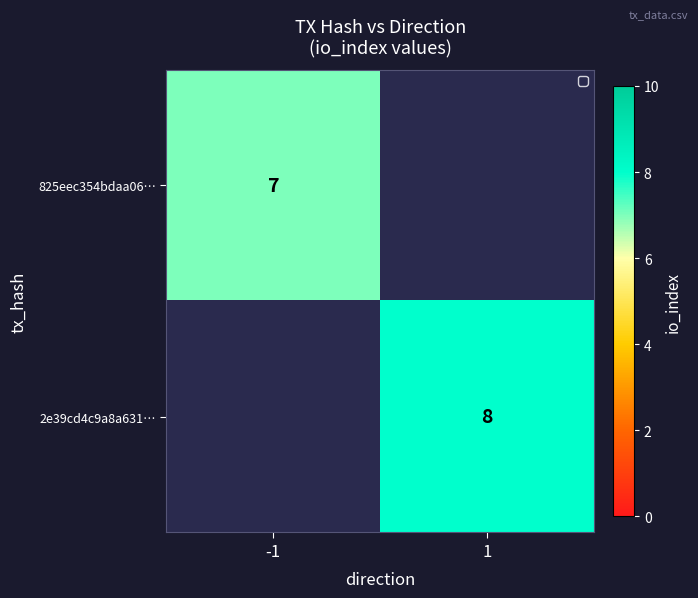

The 825eec354bdaa06… series shows 7 at -1. True or false?

True